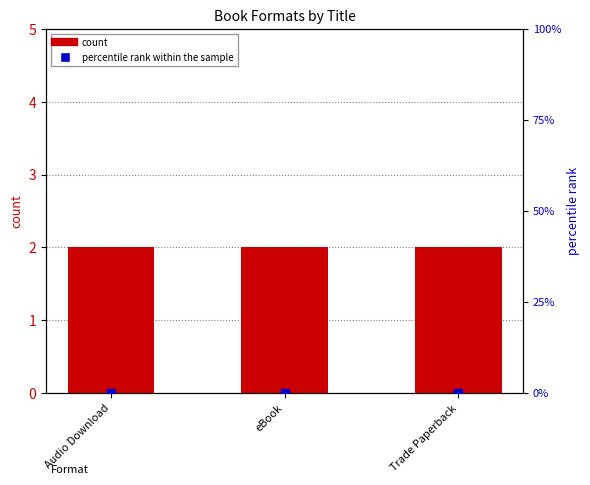

At how many categories does at least one series exceed 1?

3